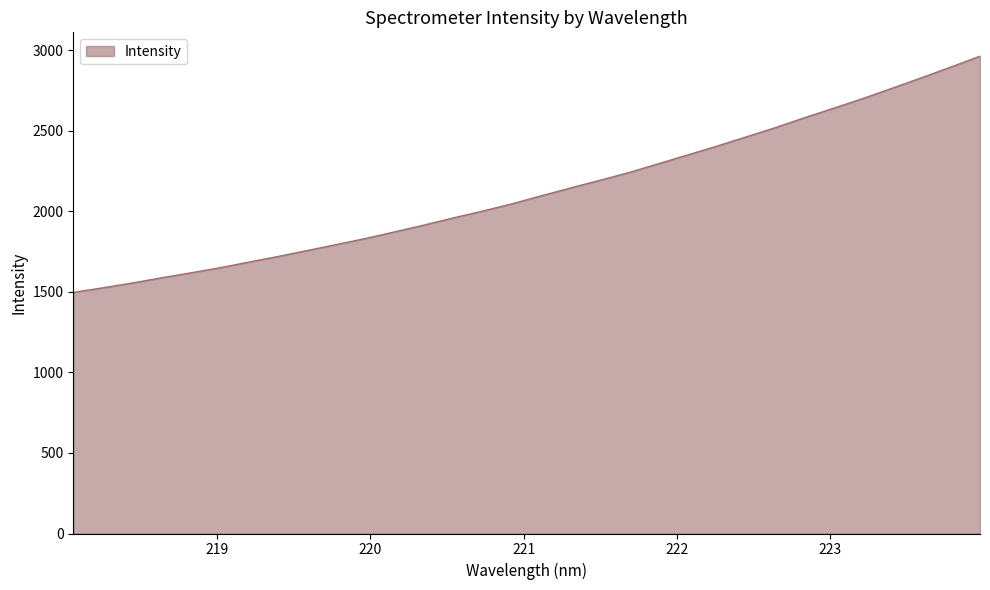

What is the maximum value shown in the chart?

2963.8